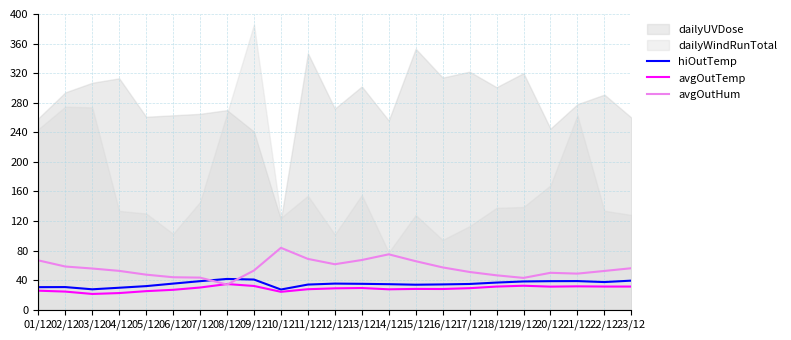

At which category does hiOutTemp reach its first local valley?

03/12